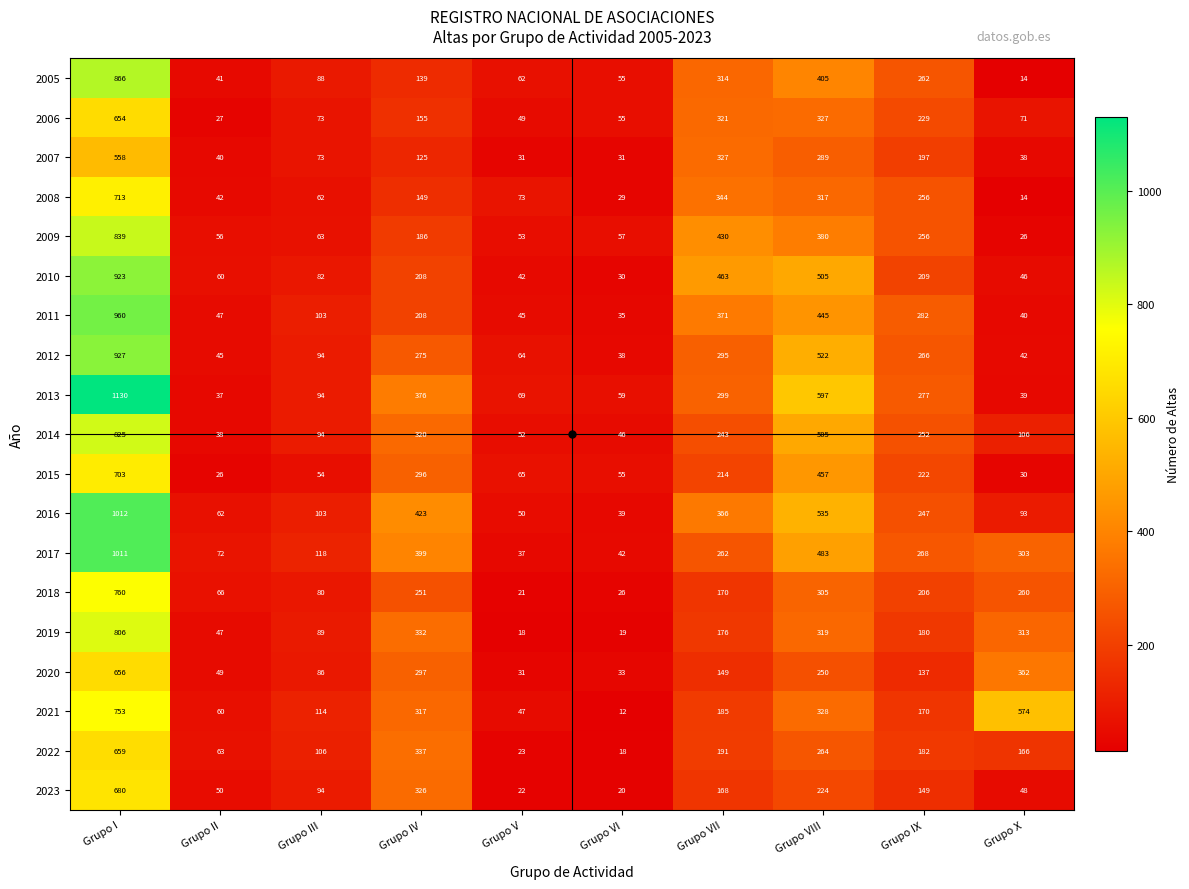

What is the sum of all 2014 values?

2481